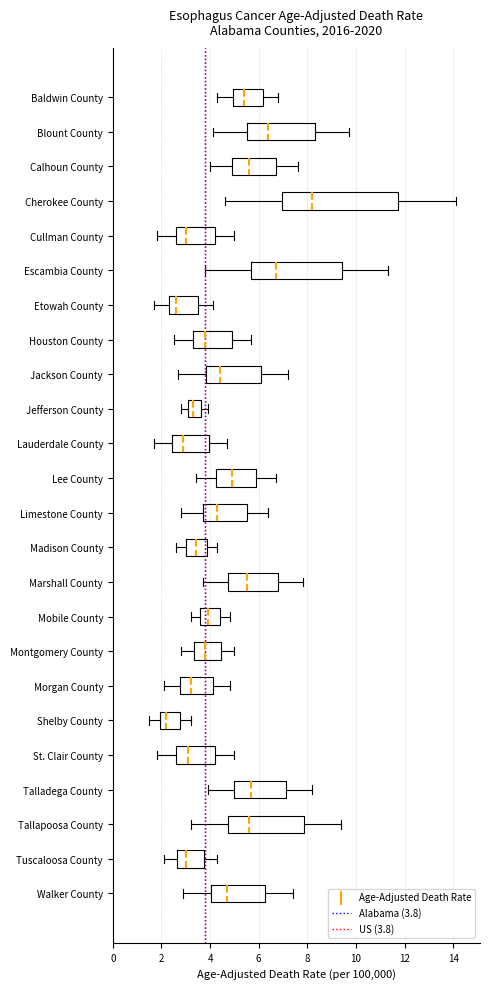

Which series reaches the minimum Y coordinate?

Alabama (3.8)